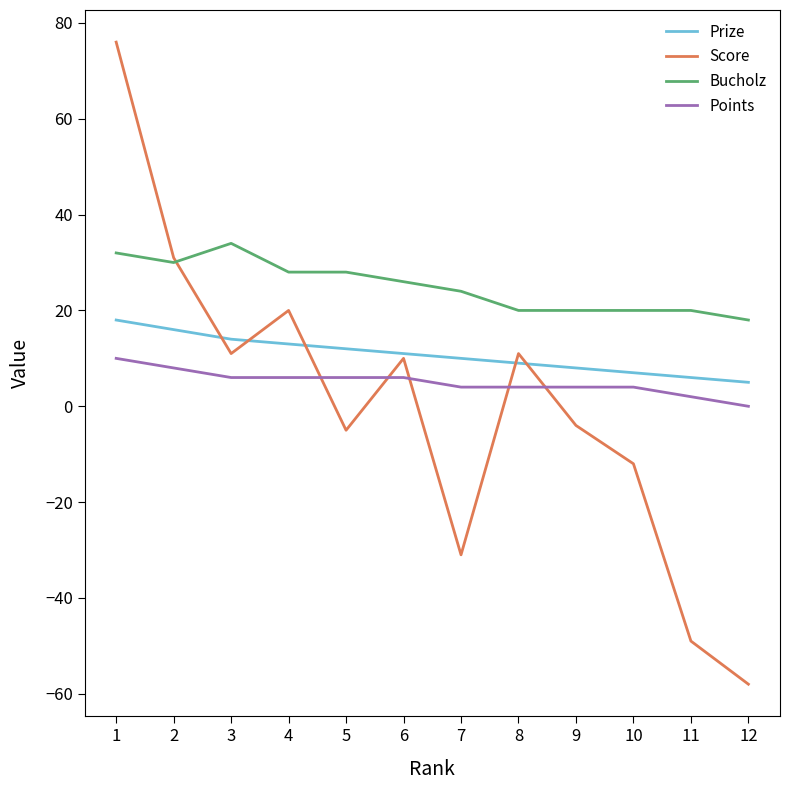

Does the chart display data point markers on the line(s)?

No